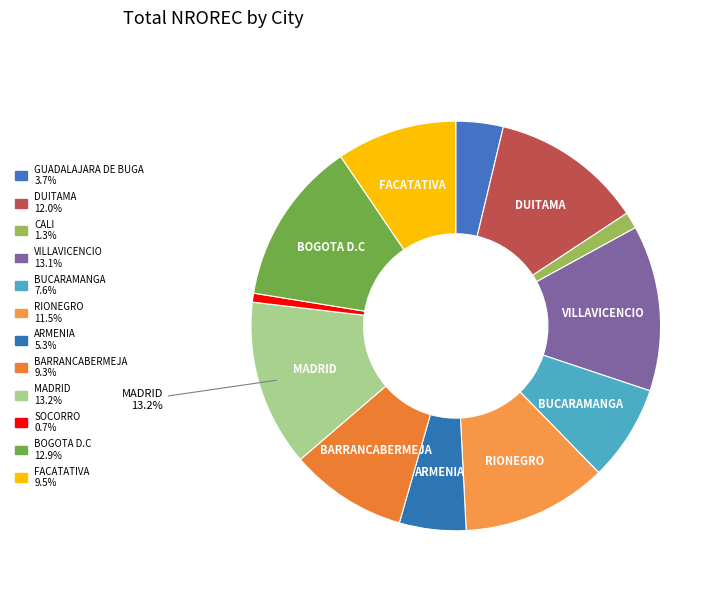

True or false: MADRID accounts for 13% of the total.

True